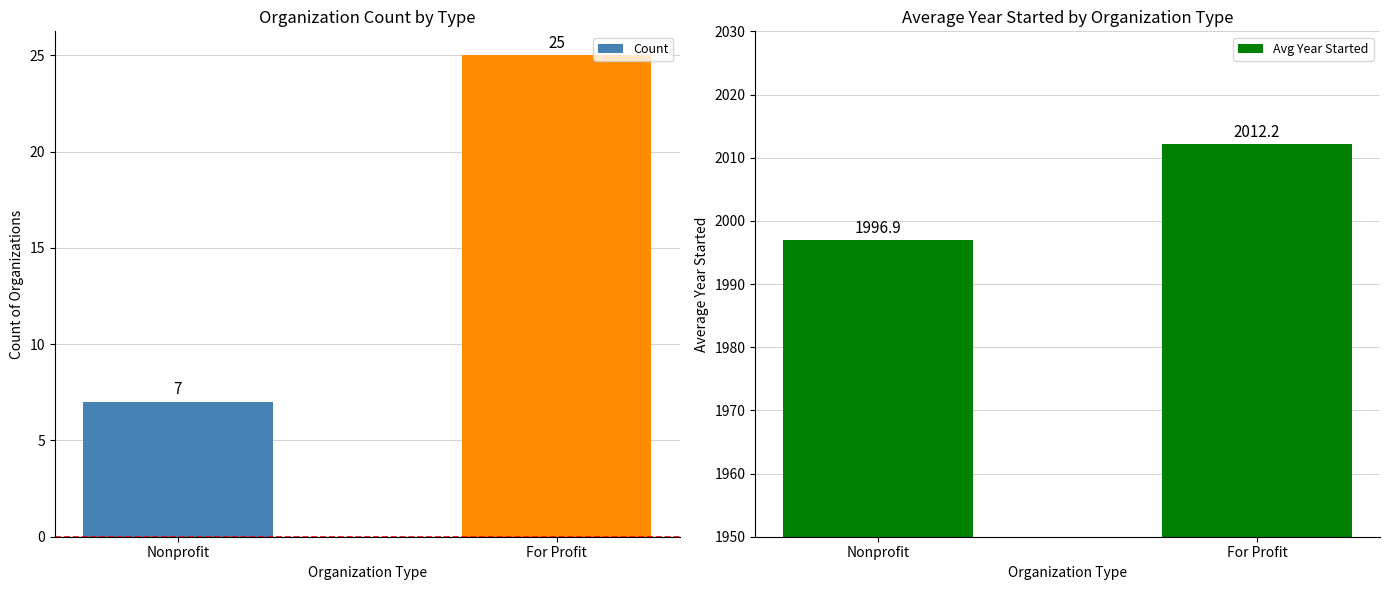

How many bars are there in total?

4